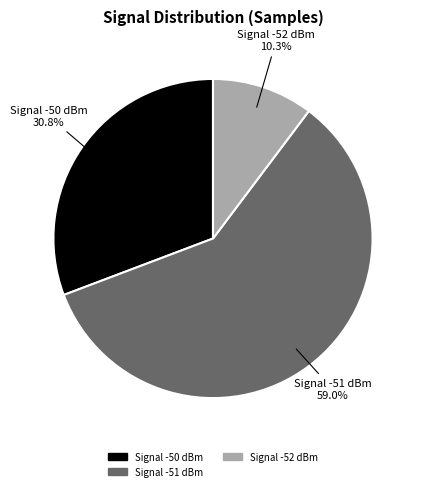

Is there any slice that represents more than half of the pie?

Yes